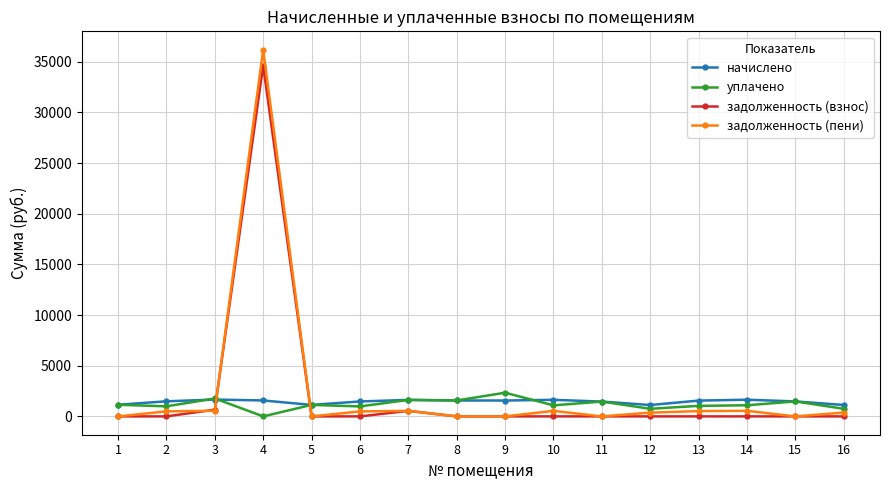

What is the total value across all series at 8?

3138.1